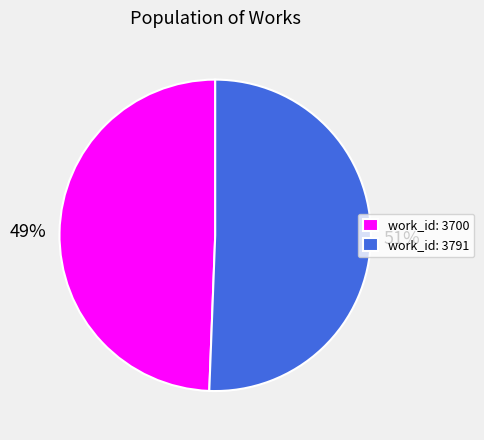

To the nearest percent, what is the average slice percentage?

50%